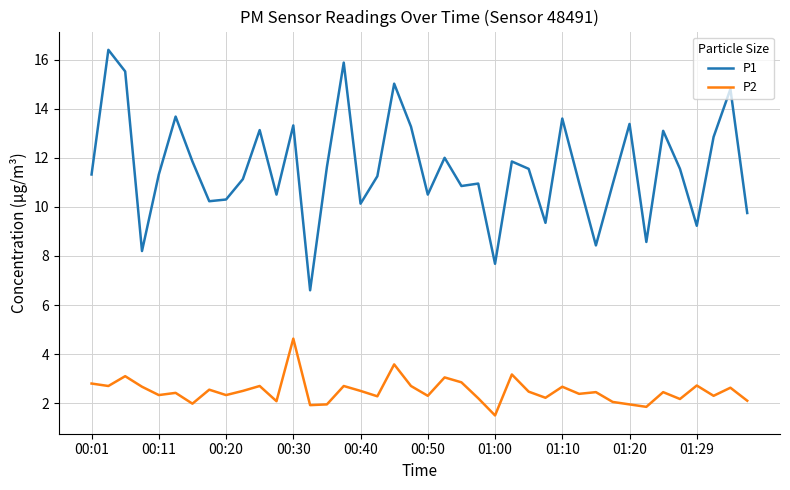

Which series has the widest spread of values?

P1